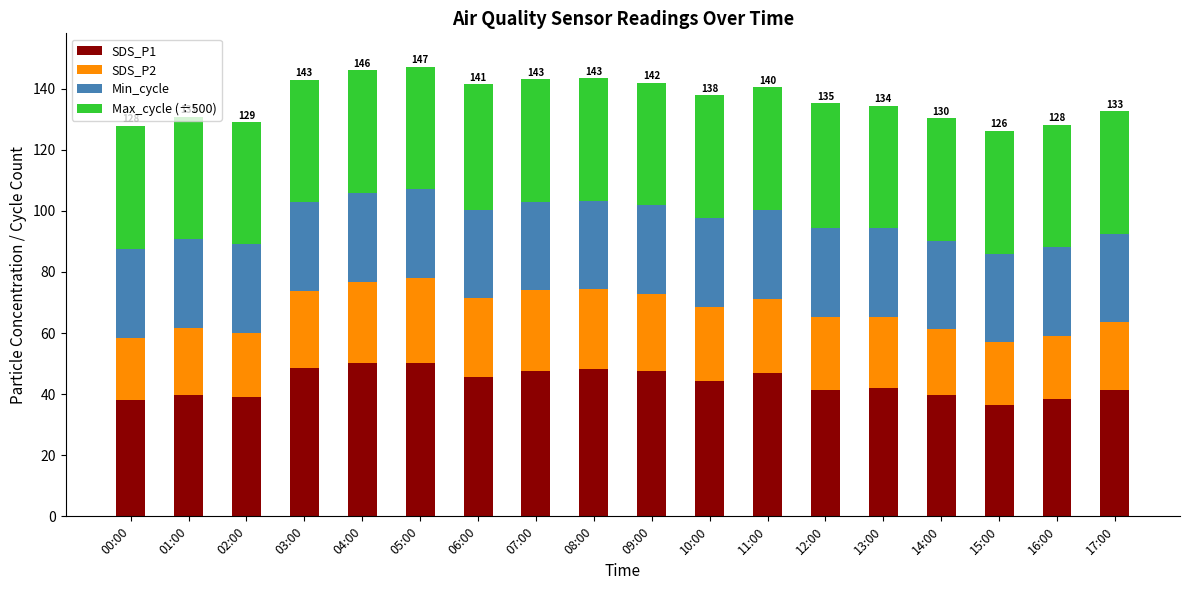

Are the bars horizontal?

No